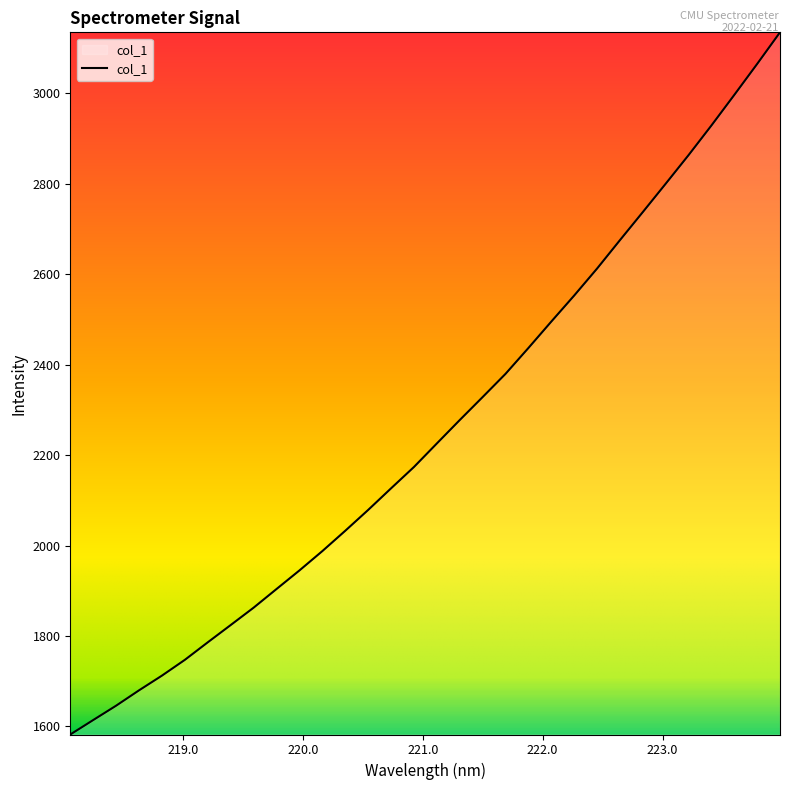

What is the maximum value shown in the chart?

3134.8